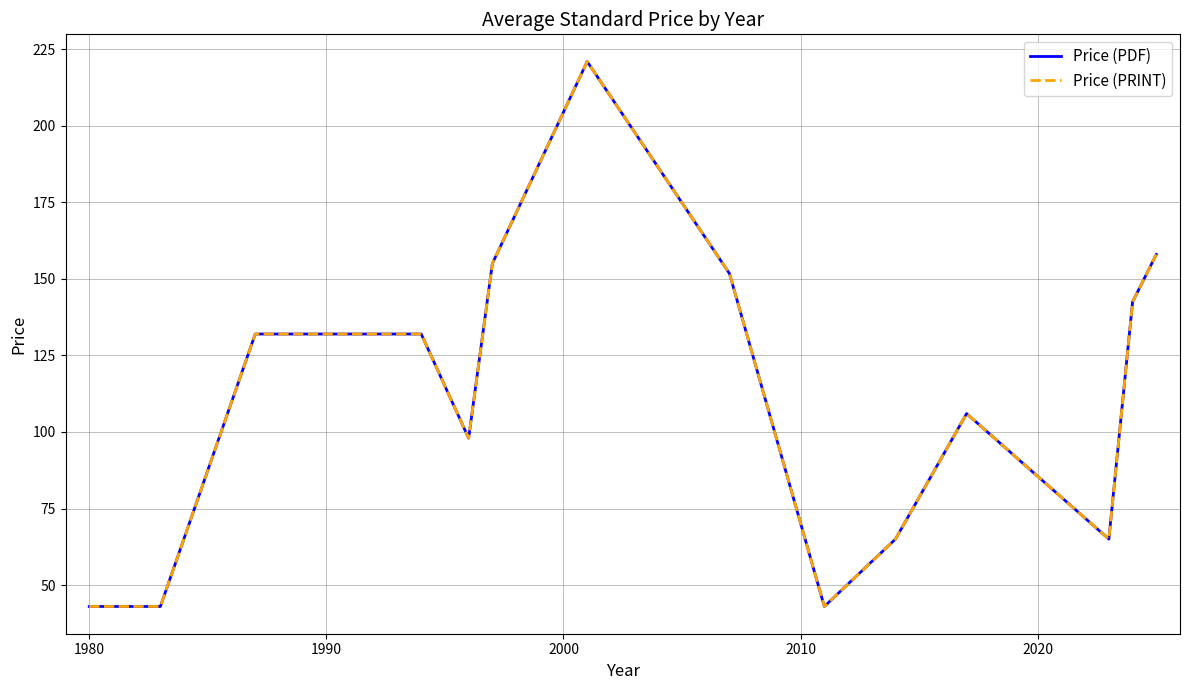

Does the chart display data point markers on the line(s)?

No